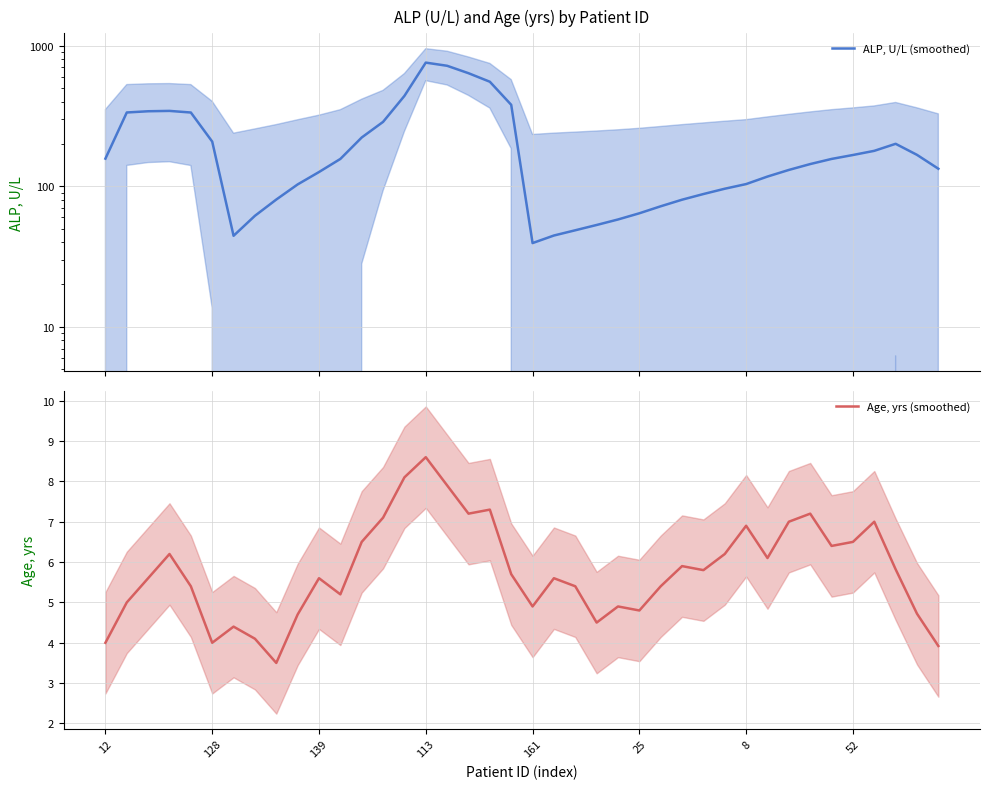

What is the lowest value of the Age, yrs (smoothed) series?

3.5